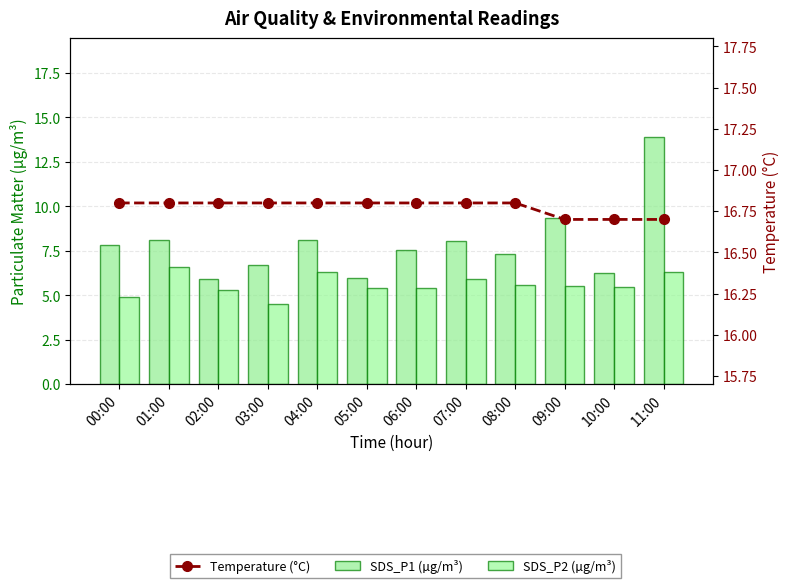

Which series has the largest range (max minus min)?

SDS_P1 (µg/m³)